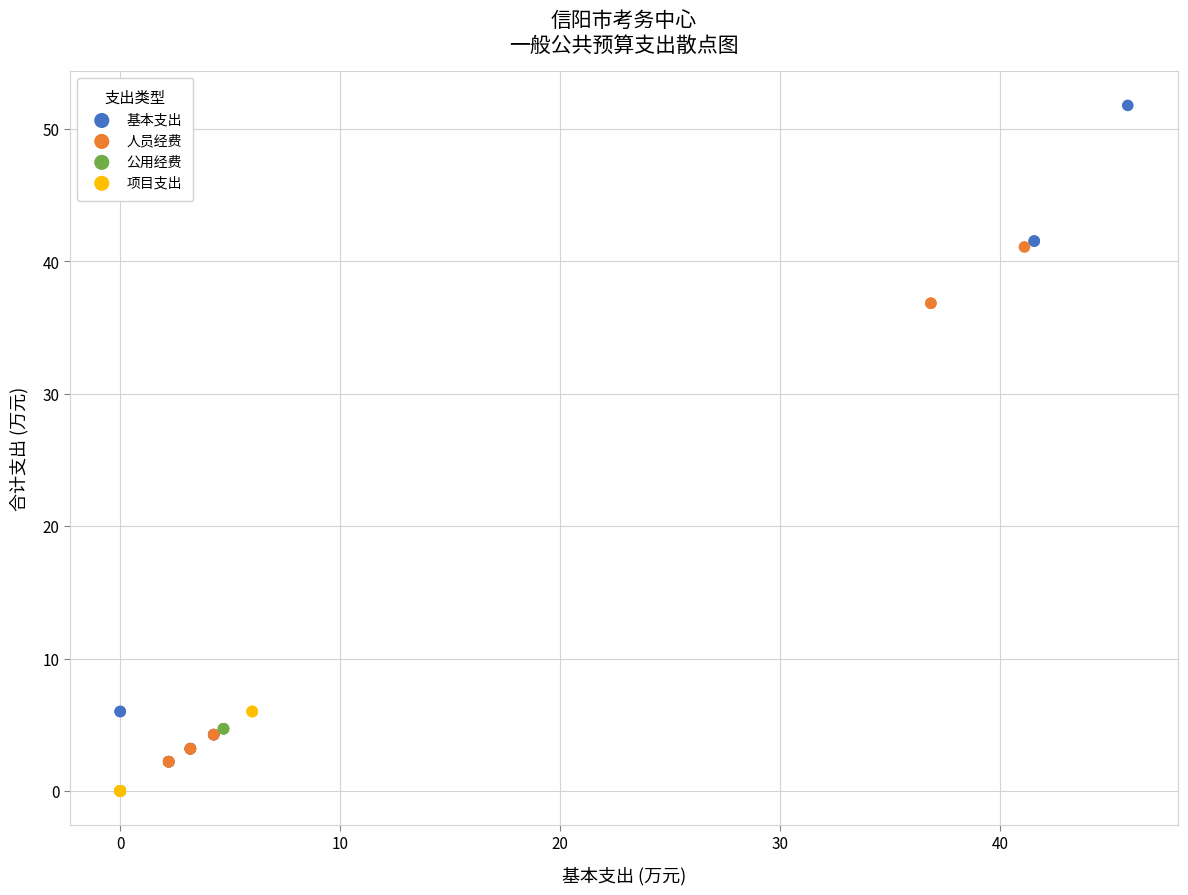

Which series reaches the maximum Y coordinate?

基本支出